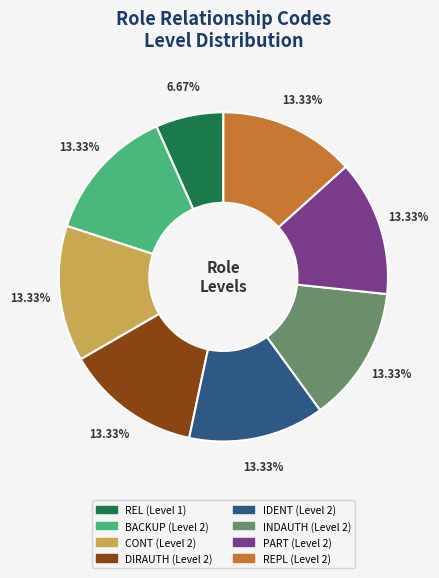

Is there any slice that represents more than half of the pie?

No